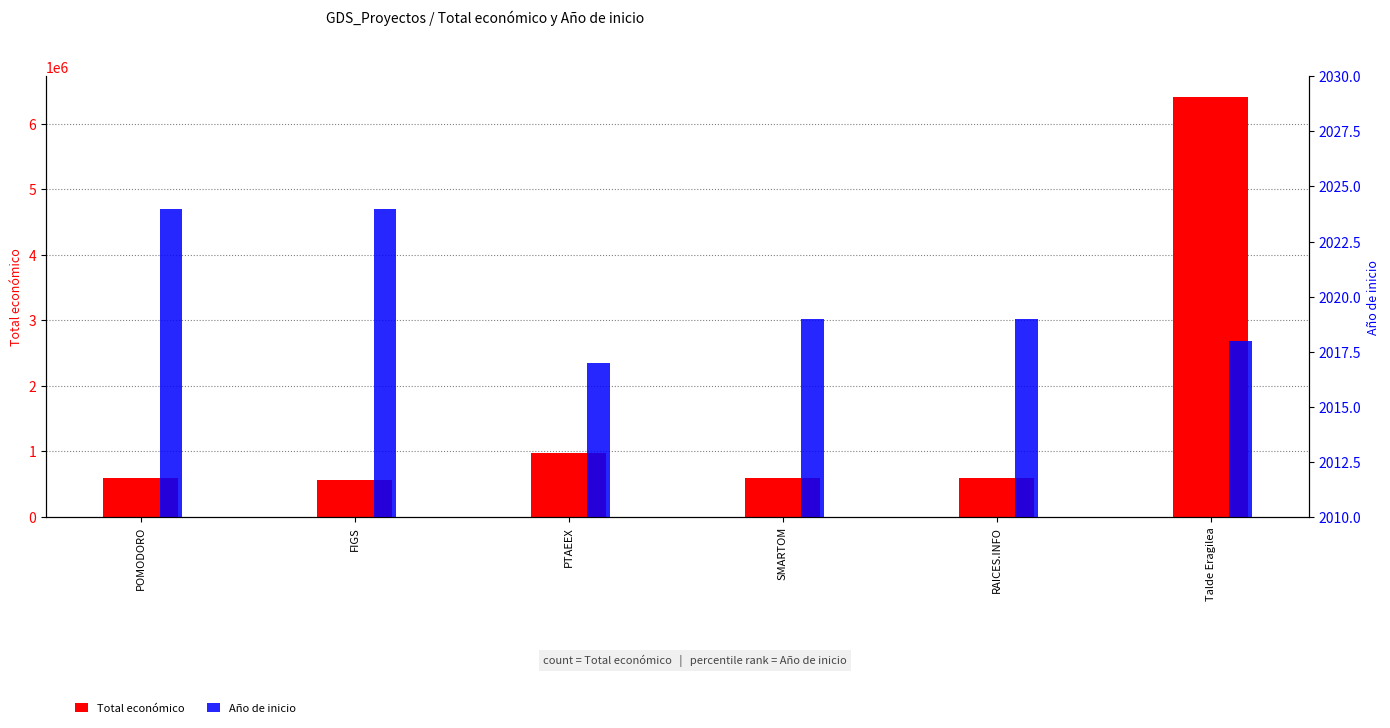

At how many categories does at least one series exceed 5918805?

1